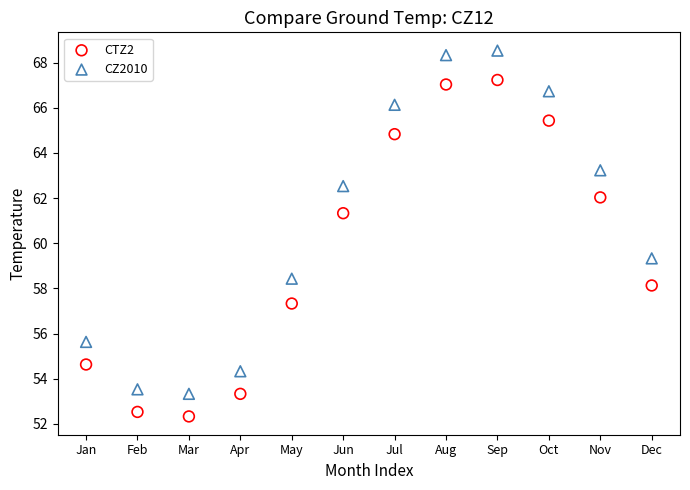

Which series reaches the minimum Y coordinate?

CTZ2